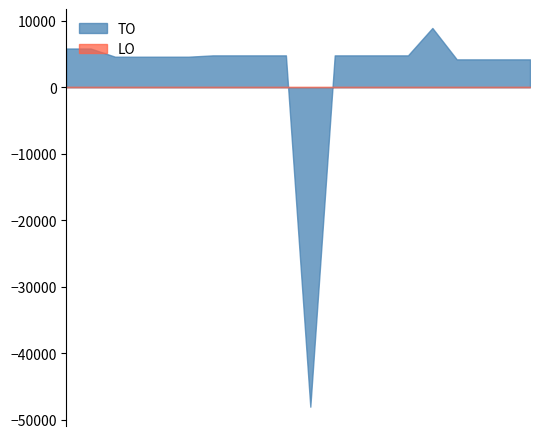

Is it true that TO equals 4800 at 2021 1ste aanpassing - goedgekeurd?

True